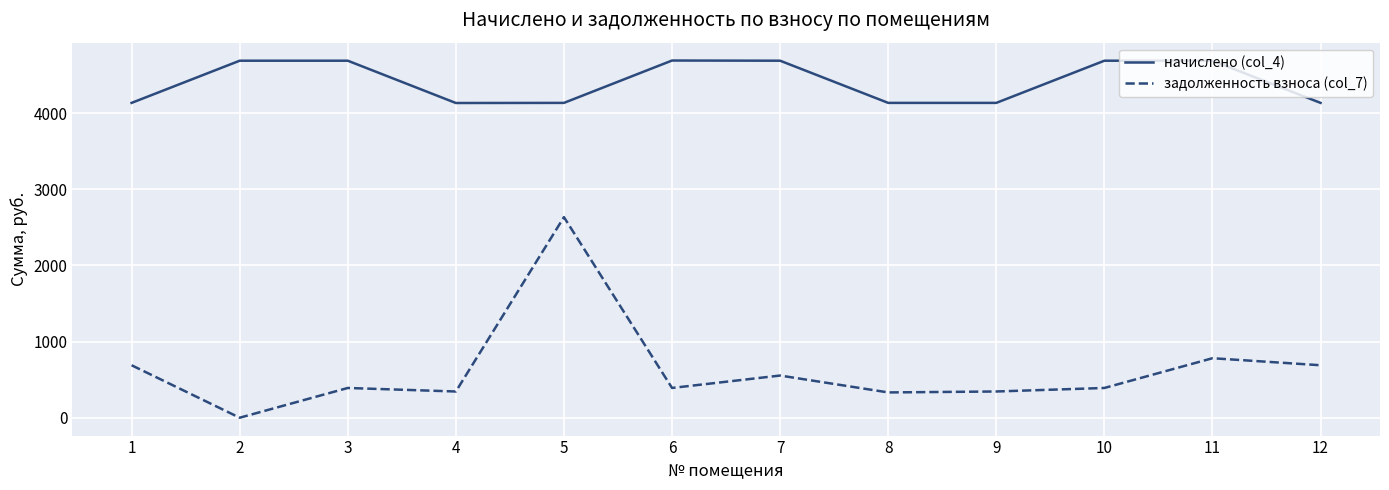

What is the maximum value shown in the chart?

4690.2